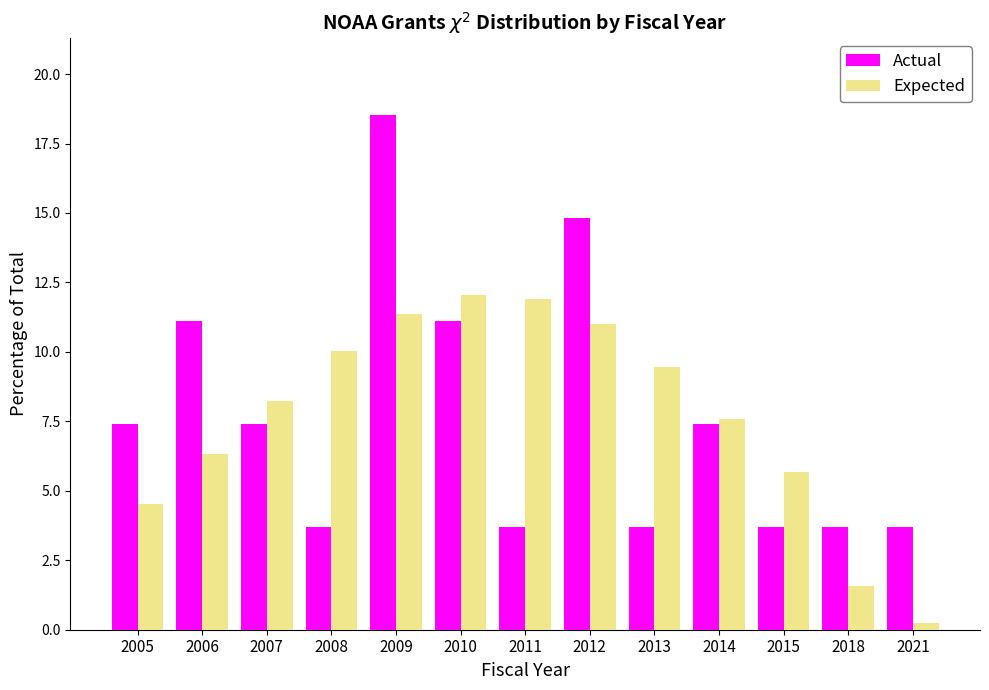

Reading right to left, transcribe all the data shown in this chart.

Actual: 3.7	3.7	3.7	7.4	3.7	14.8	3.7	11.1	18.5	3.7	7.4	11.1	7.4
Expected: 0.2	1.6	5.7	7.6	9.5	11.0	11.9	12.1	11.4	10.0	8.2	6.3	4.5